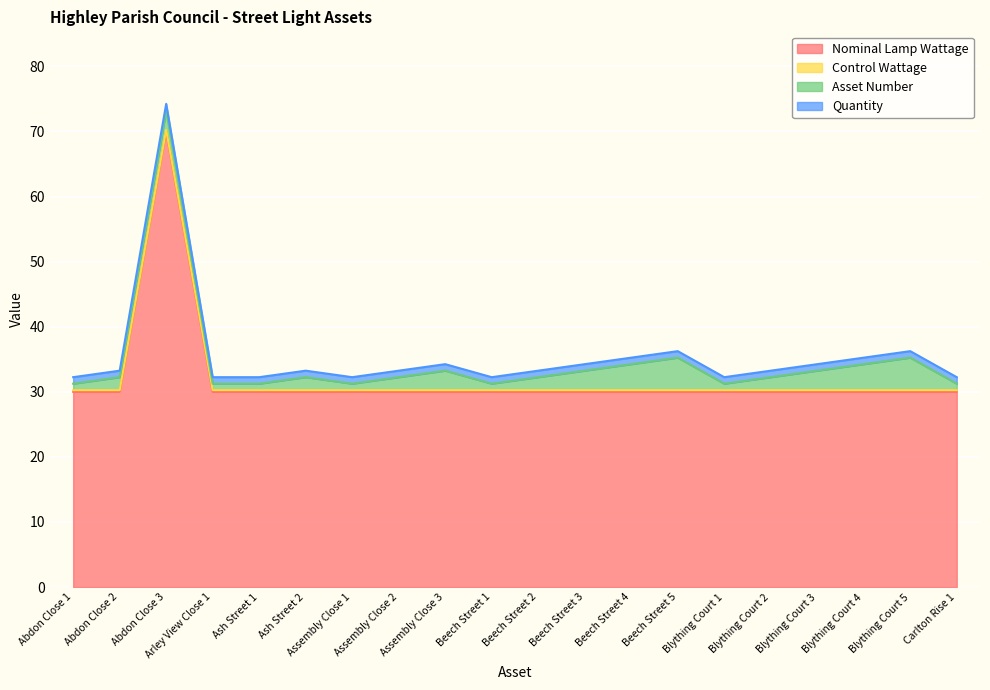

What are all the series names shown in the legend?

Nominal Lamp Wattage, Control Wattage, Asset Number, Quantity